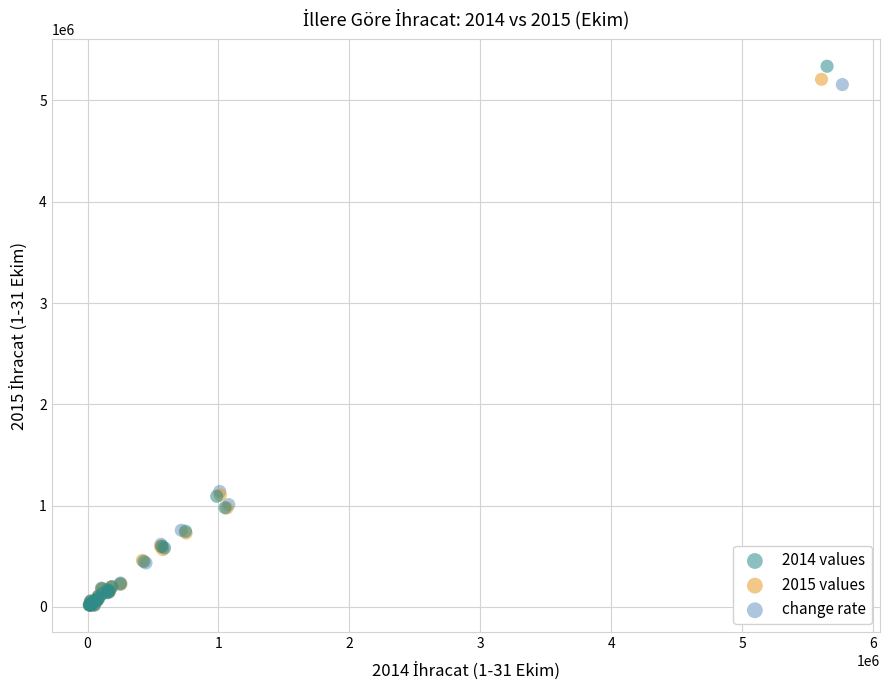

Which series has the largest Y range (max minus min)?

2014 values